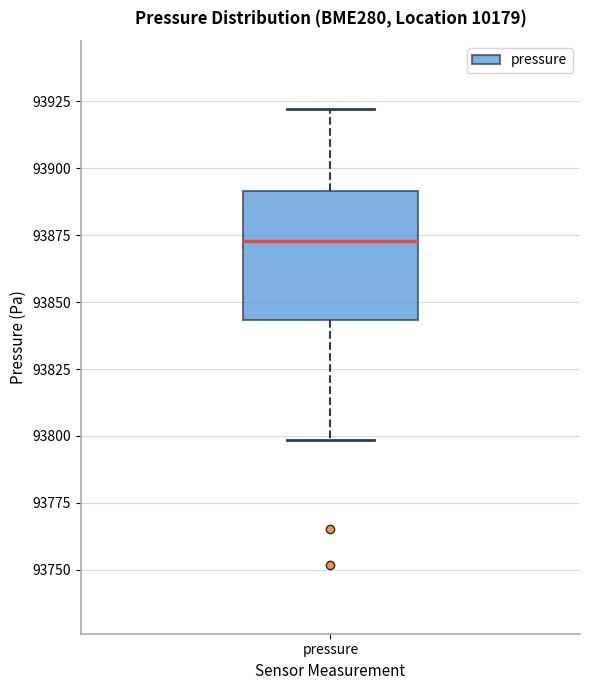

Where does the upper whisker of the box for pressure end on the y-axis? The values are not printed on the chart, so give them approximately, as read against the axis.

93920